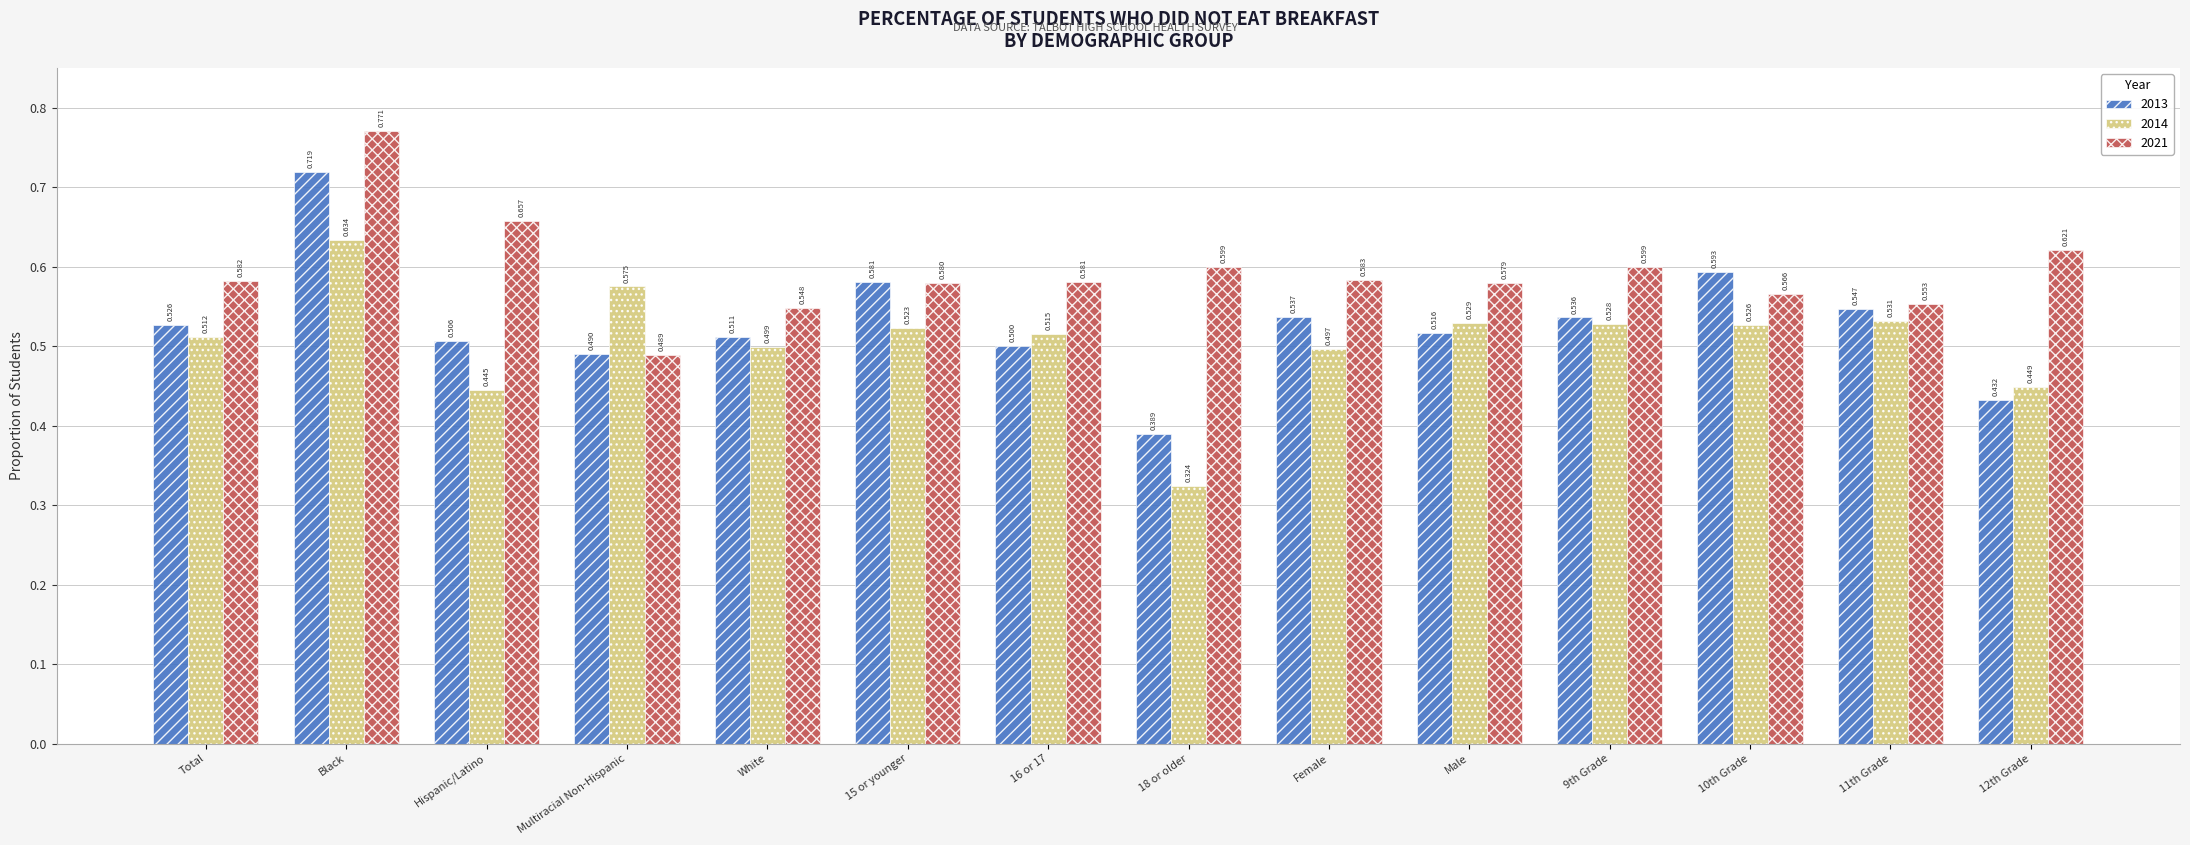

Which category has the lowest value in the 2013 series?

18 or older